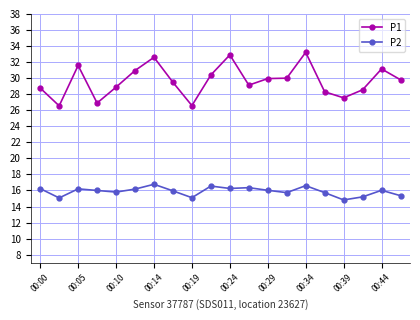

What are all the series names shown in the legend?

P1, P2